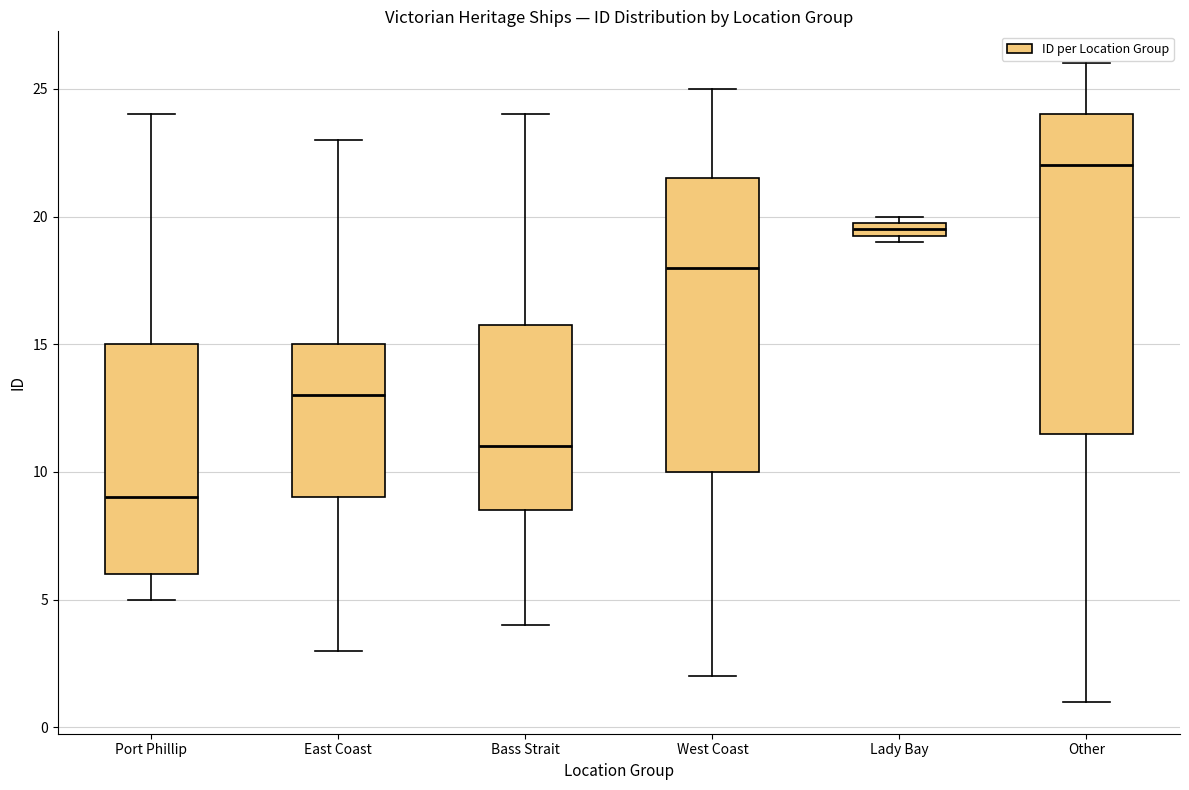

Comparing the boxes themselves (not the whiskers), which one is the tallest?

Other